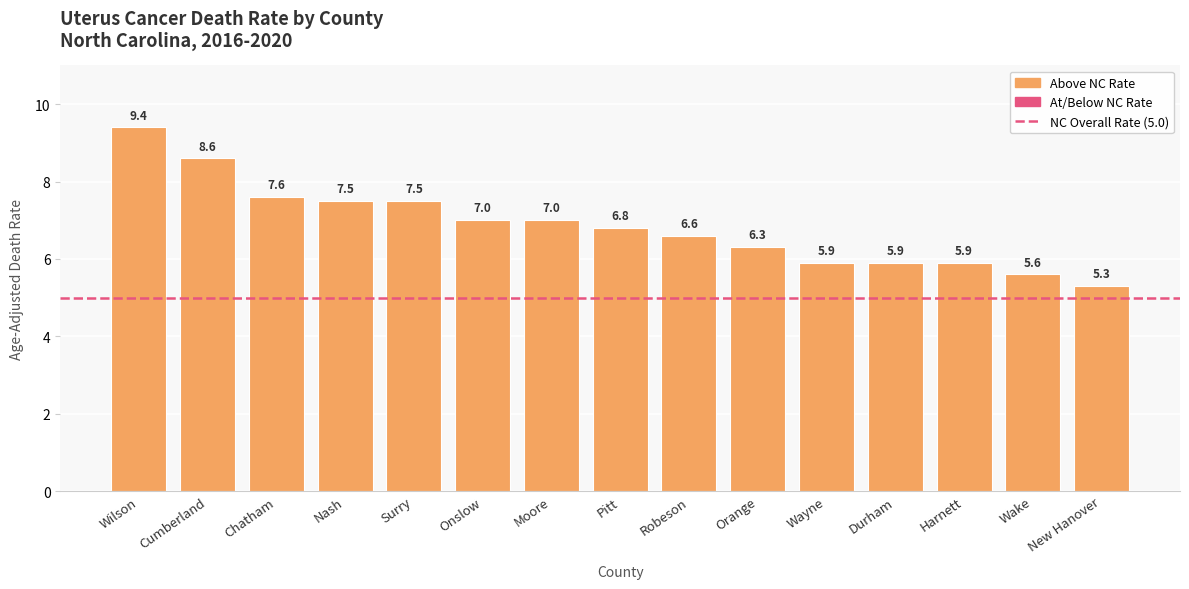

At which category does the chart reach its minimum across all series?

New Hanover